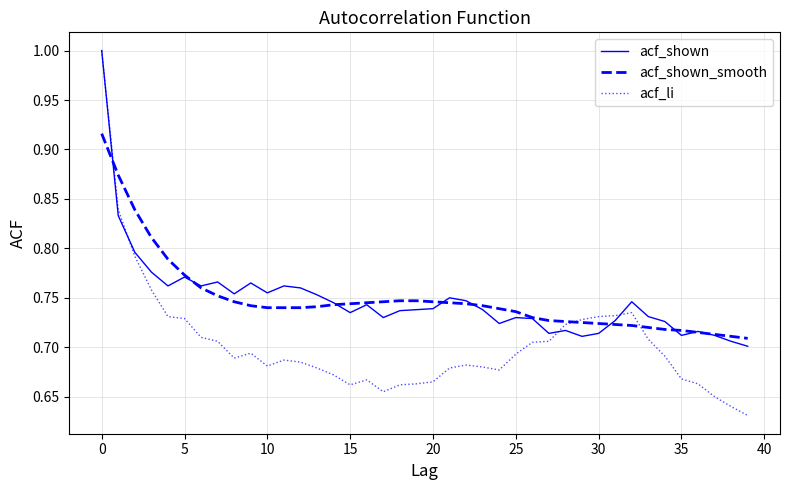

What is the greatest value displayed?

1.0